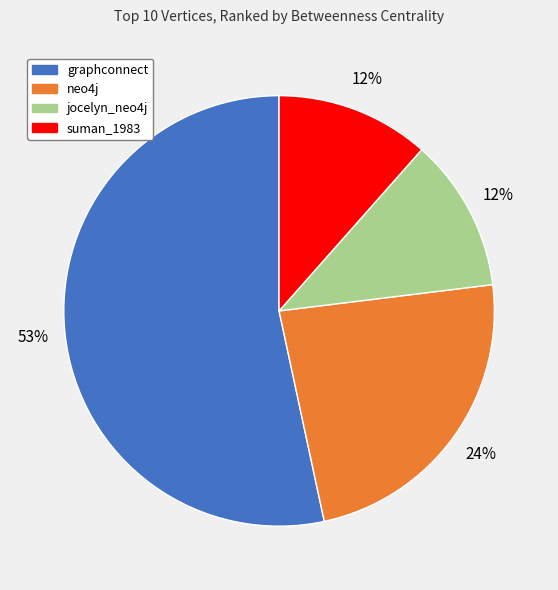

To the nearest percent, what portion does jocelyn_neo4j represent?

12%